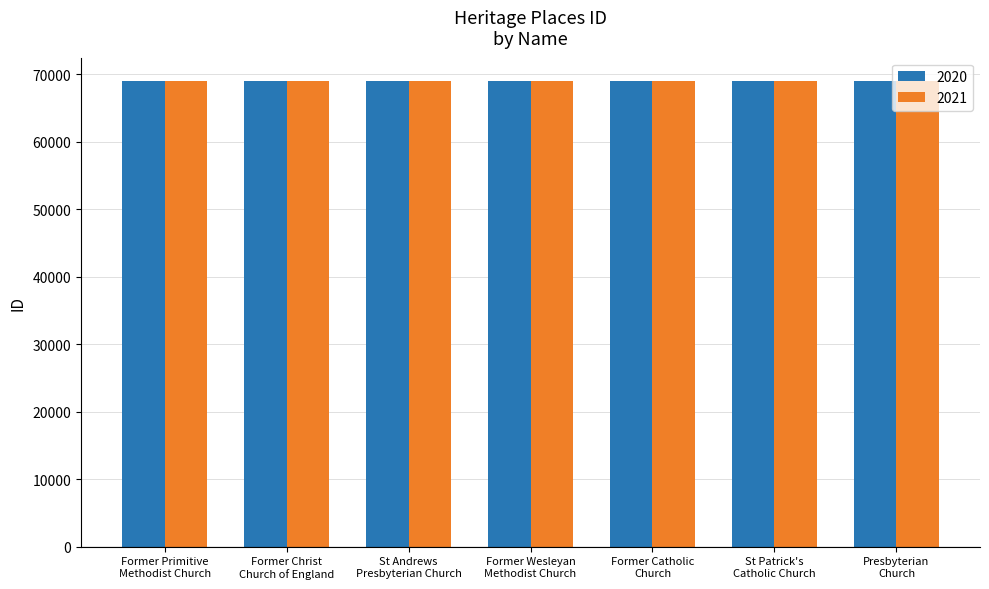

True or false: 2021 has a value of 91189 at St Andrews
Presbyterian Church.

False